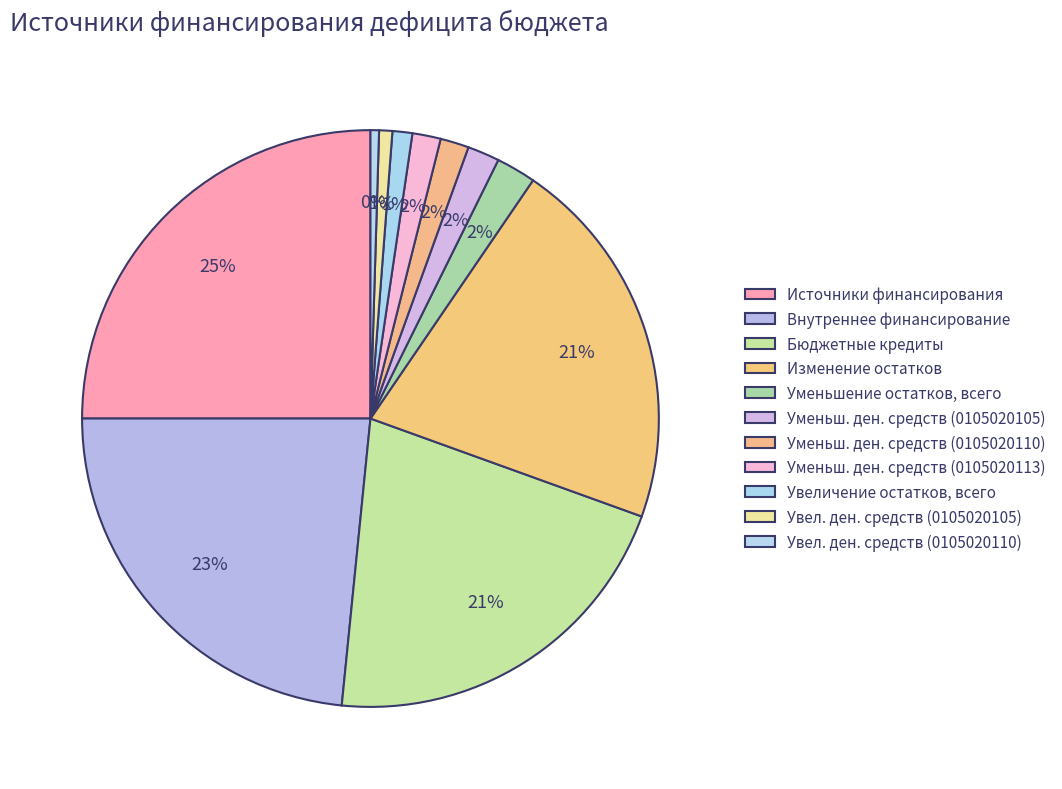

Does any single category account for the majority?

No